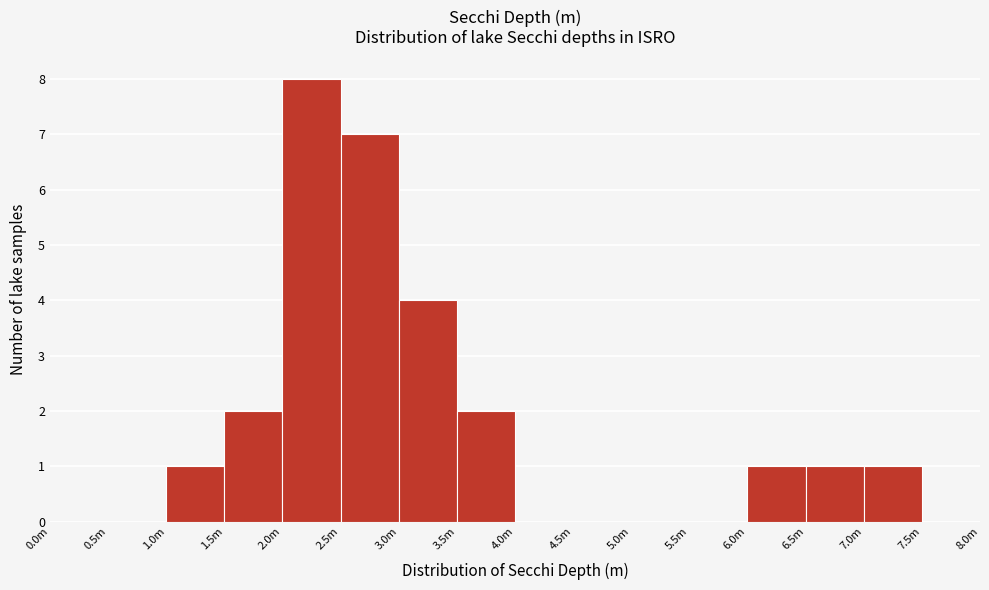

Reading left to right, transcribe all the data shown in this chart.

0.0m=0	0.5m=0	1.0m=1	1.5m=2	2.0m=8	2.5m=7	3.0m=4	3.5m=2	4.0m=0	4.5m=0	5.0m=0	5.5m=0	6.0m=1	6.5m=1	7.0m=1	7.5m=0